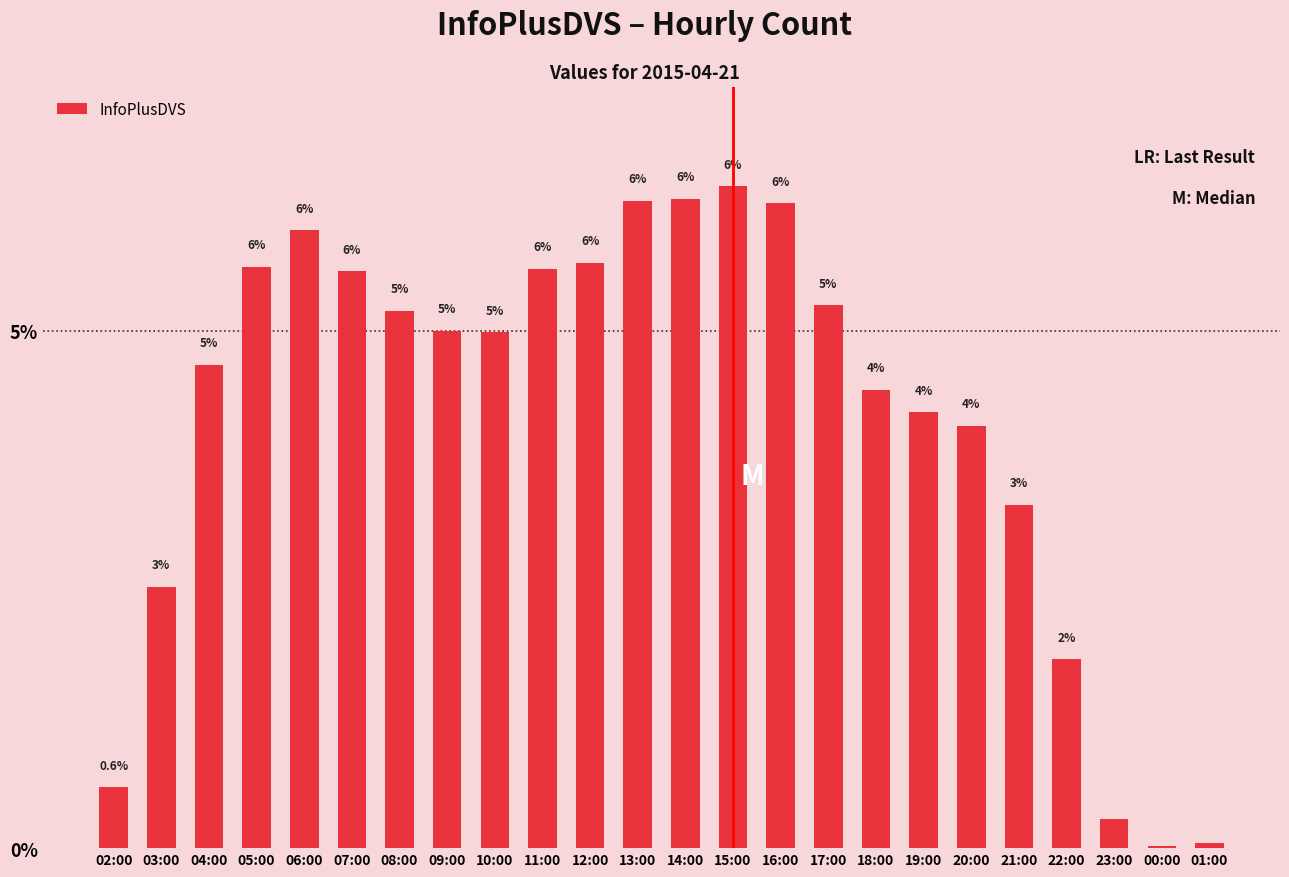

Count the number of data series in this chart.

1